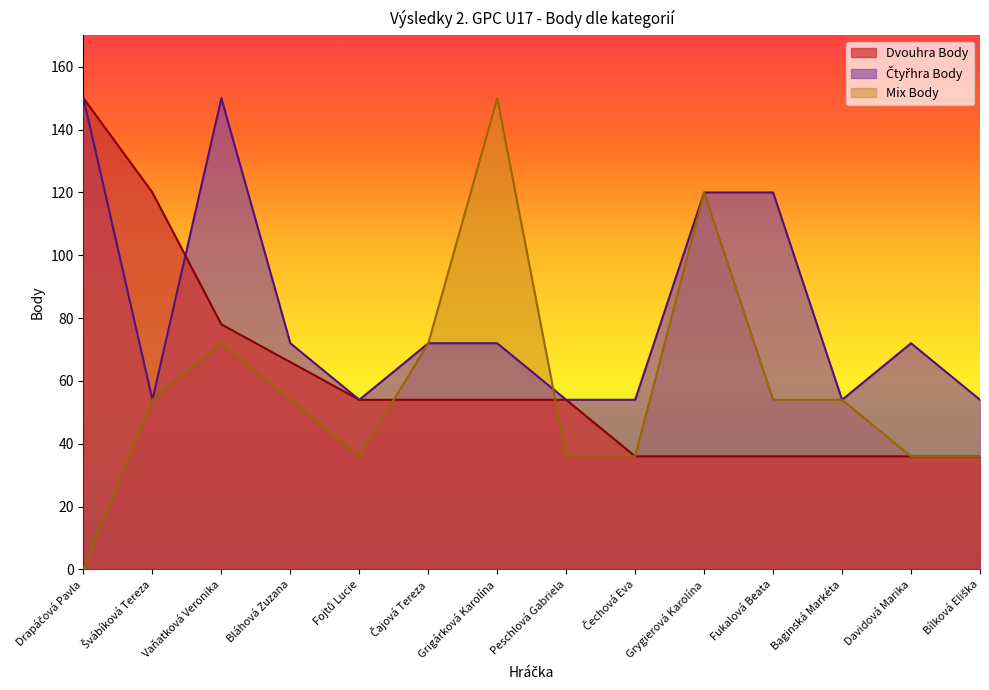

Count the number of data series in this chart.

3